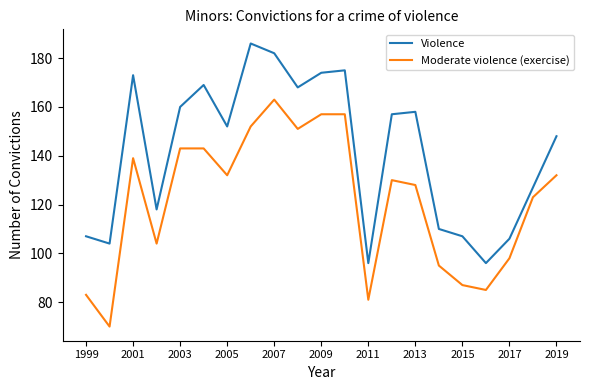

What is the lowest value of the Violence series?

96